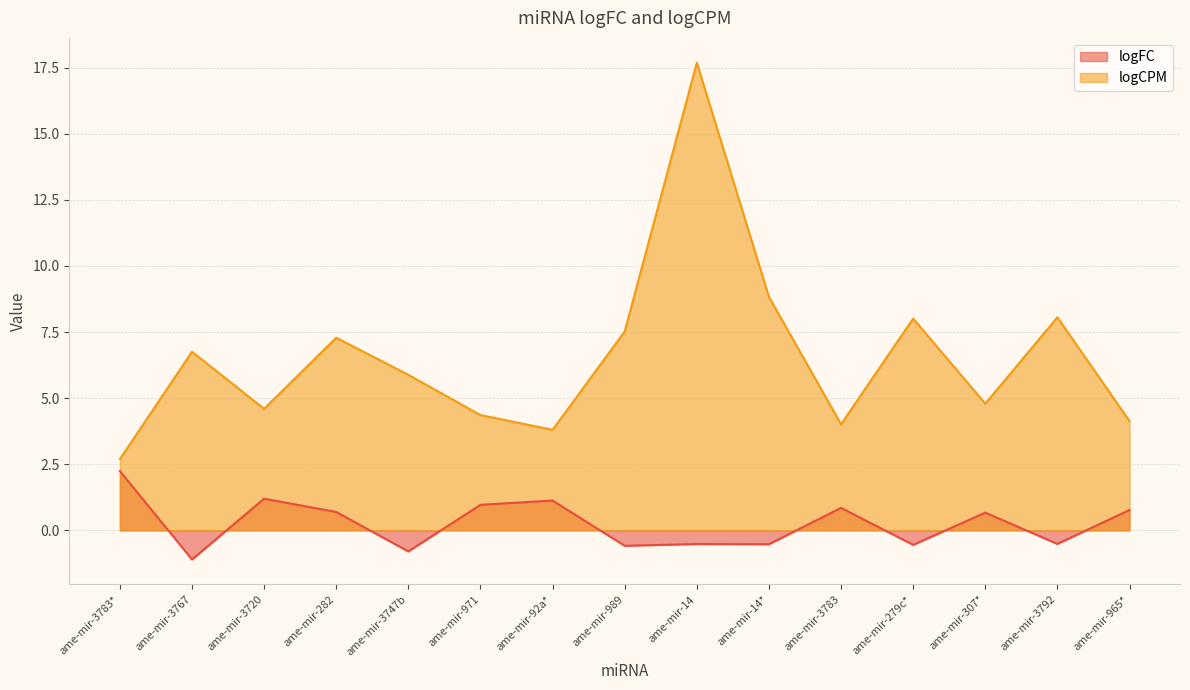

At which category does the chart reach its minimum across all series?

ame-mir-3767